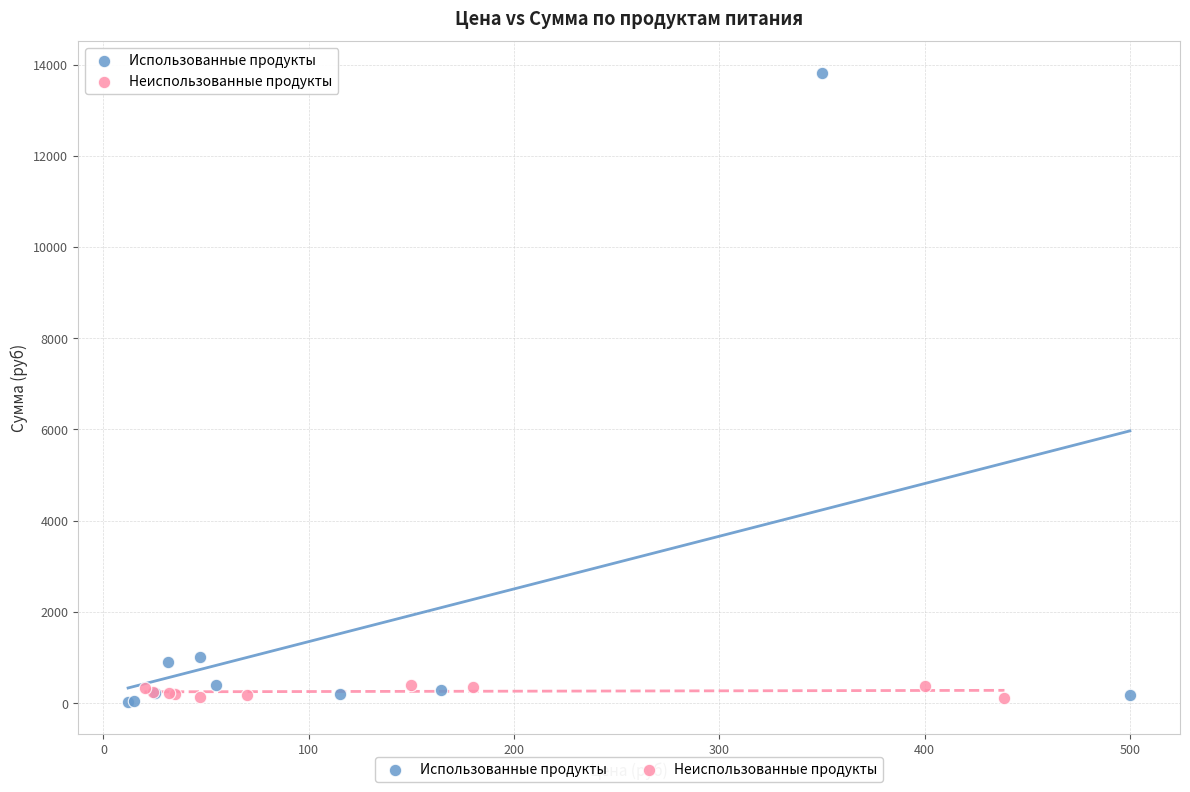

Which series contains the highest Y value?

Использованные продукты